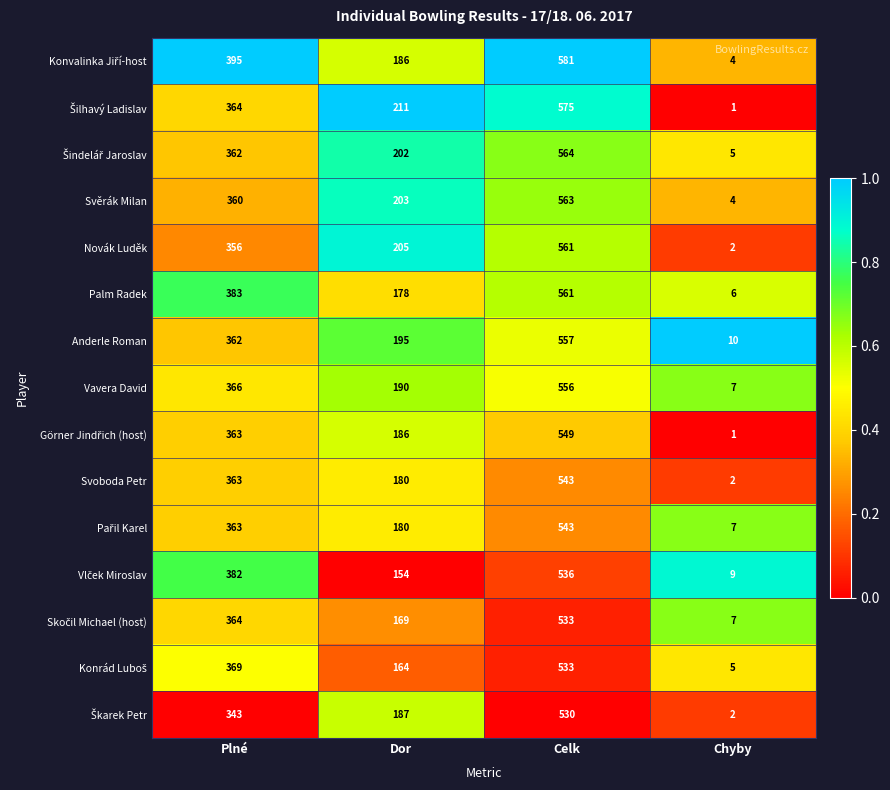

List the labels in order of Svoboda Petr value, largest first.

Celk, Plné, Dor, Chyby